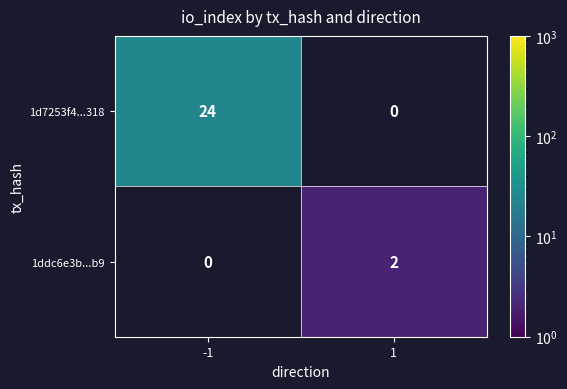

The 1ddc6e3b...b9 series shows 2 at 1. True or false?

True